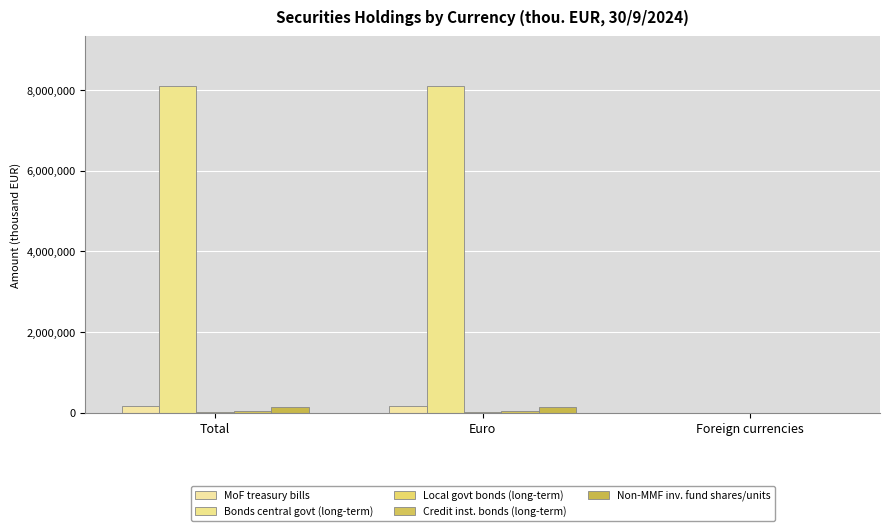

Are the bars horizontal?

No